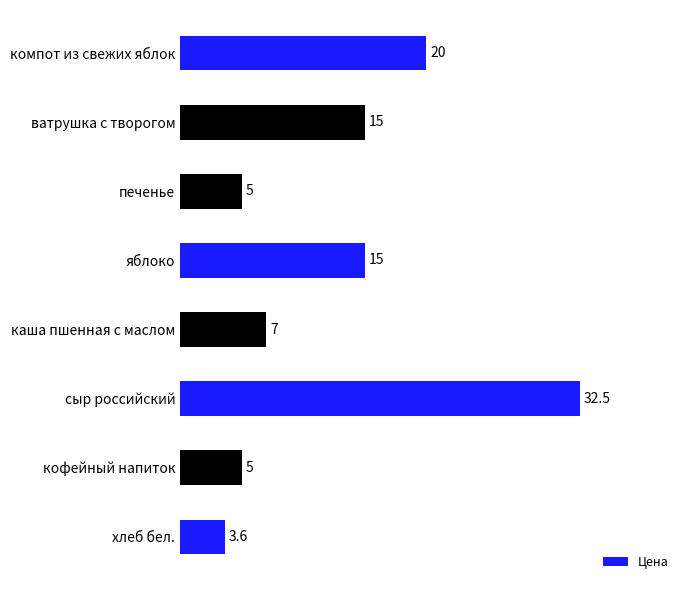

How many data points are above 15?

2